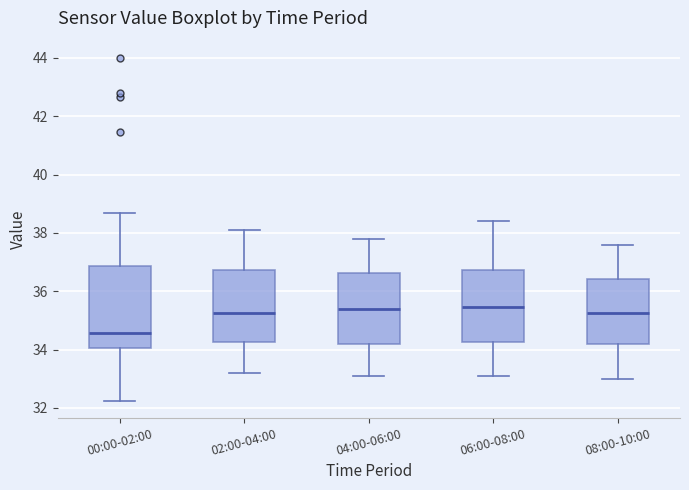

Reading left to right, read every box against the y-axis: the position of its median line, the range the box covers, and the ends of its whiskers. The values are not printed on the chart, so give them approximately, as read against the axis.

00:00-02:00: median 34.6, box 34.0 to 36.8, whiskers 32.2 to 38.6
02:00-04:00: median 35.2, box 34.2 to 36.8, whiskers 33.2 to 38.2
04:00-06:00: median 35.4, box 34.2 to 36.6, whiskers 33.2 to 37.8
06:00-08:00: median 35.4, box 34.2 to 36.8, whiskers 33.2 to 38.4
08:00-10:00: median 35.2, box 34.2 to 36.4, whiskers 33.0 to 37.6